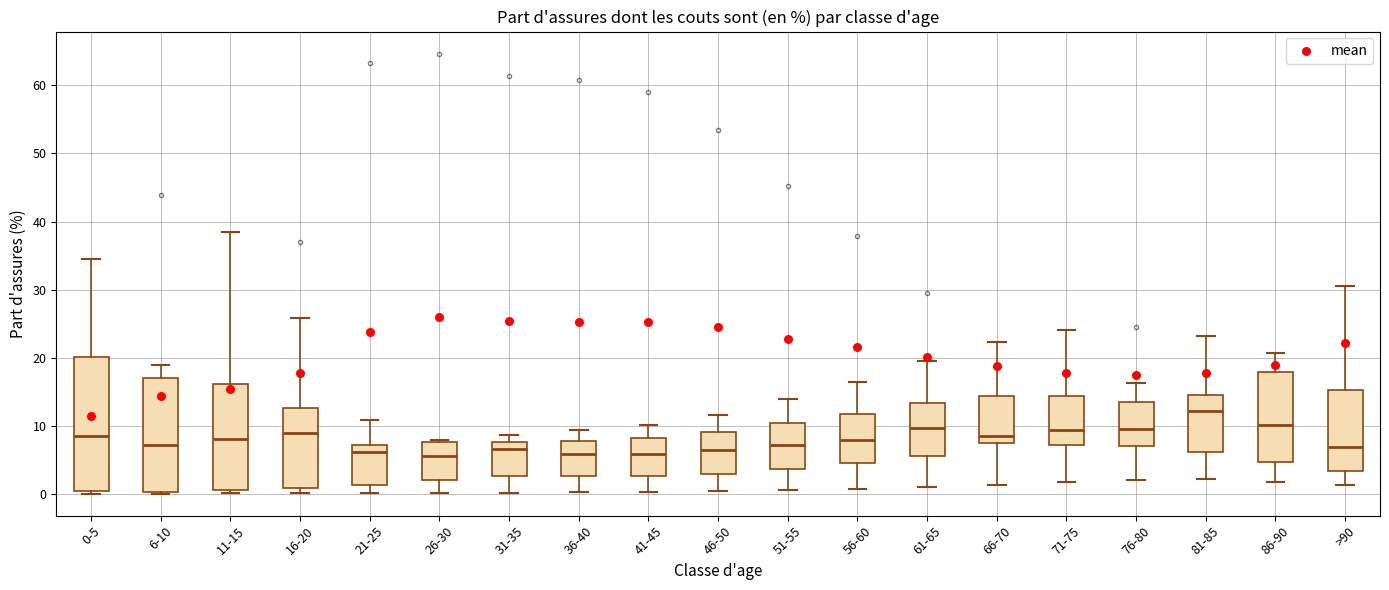

Where does the upper whisker of the box for 61-65 end on the y-axis? The values are not printed on the chart, so give them approximately, as read against the axis.

19